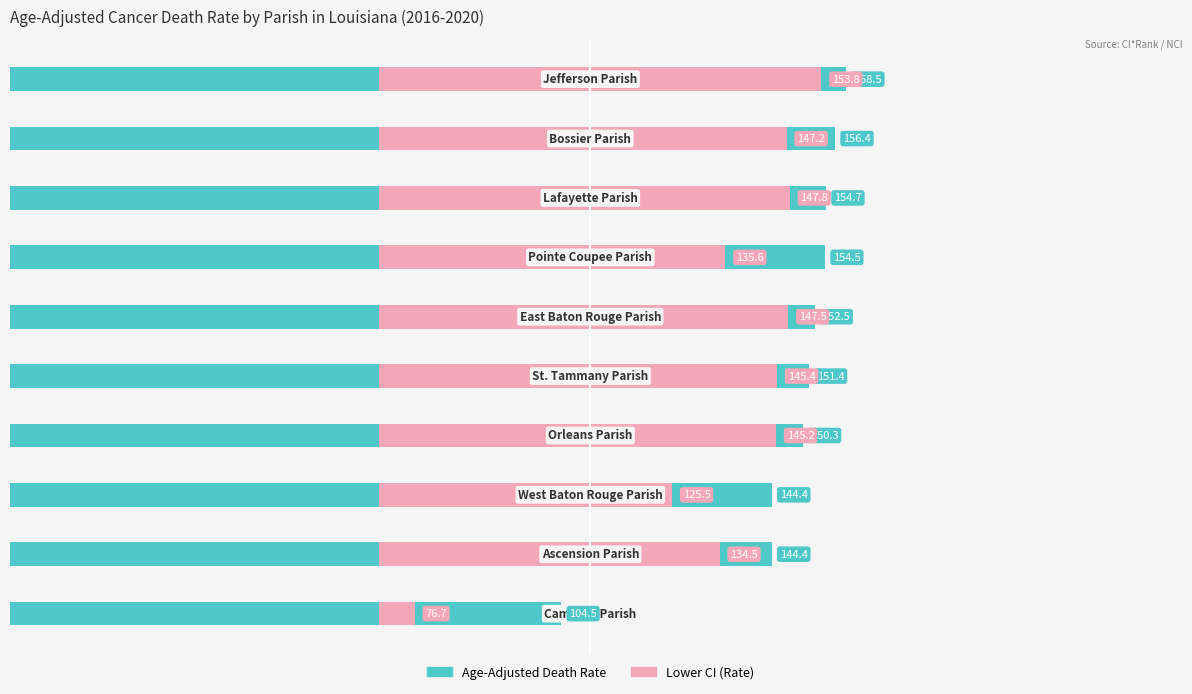

Which series has the largest total across all categories?

Age-Adjusted Death Rate